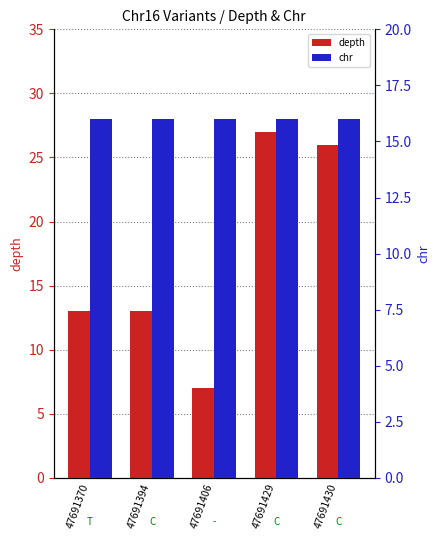

How many groups of bars are there?

5